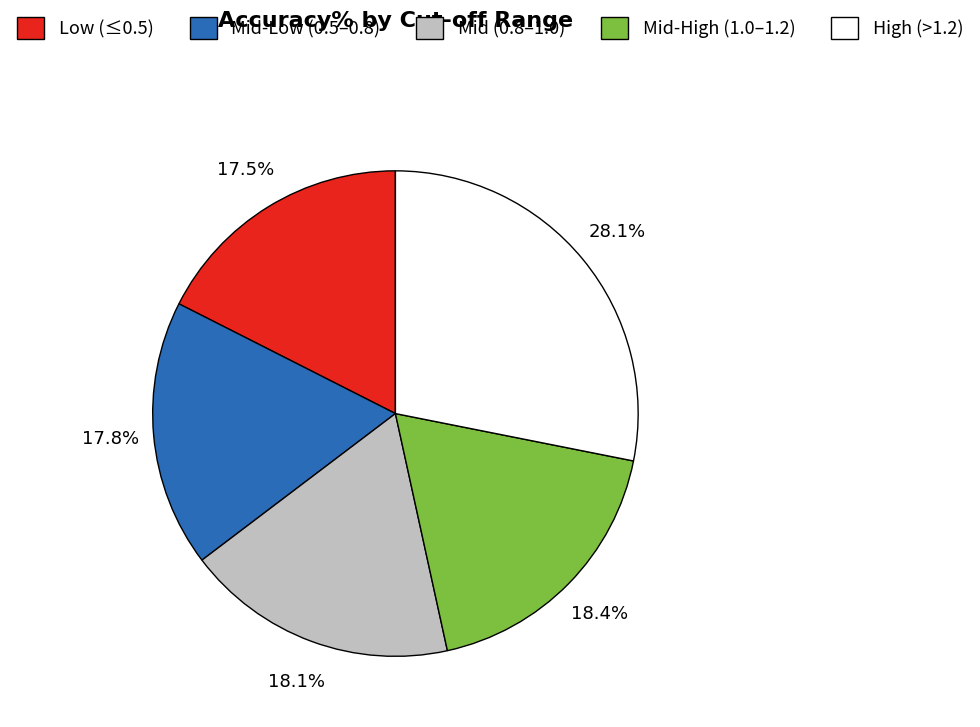

What percentage is NOT represented by Mid-Low (0.5–0.8)?

82.2%